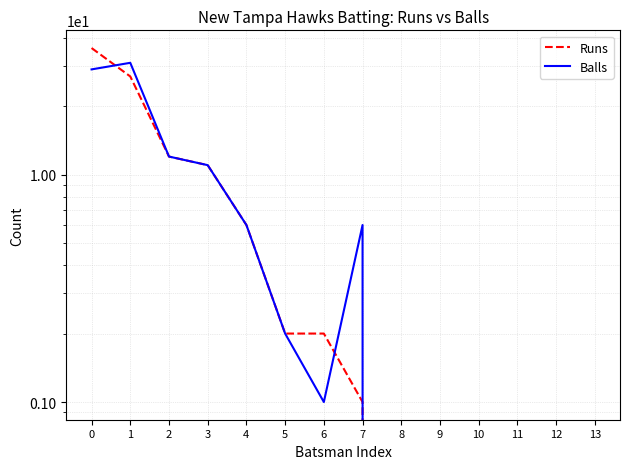

Is it true that Runs equals 0 at 13?

True